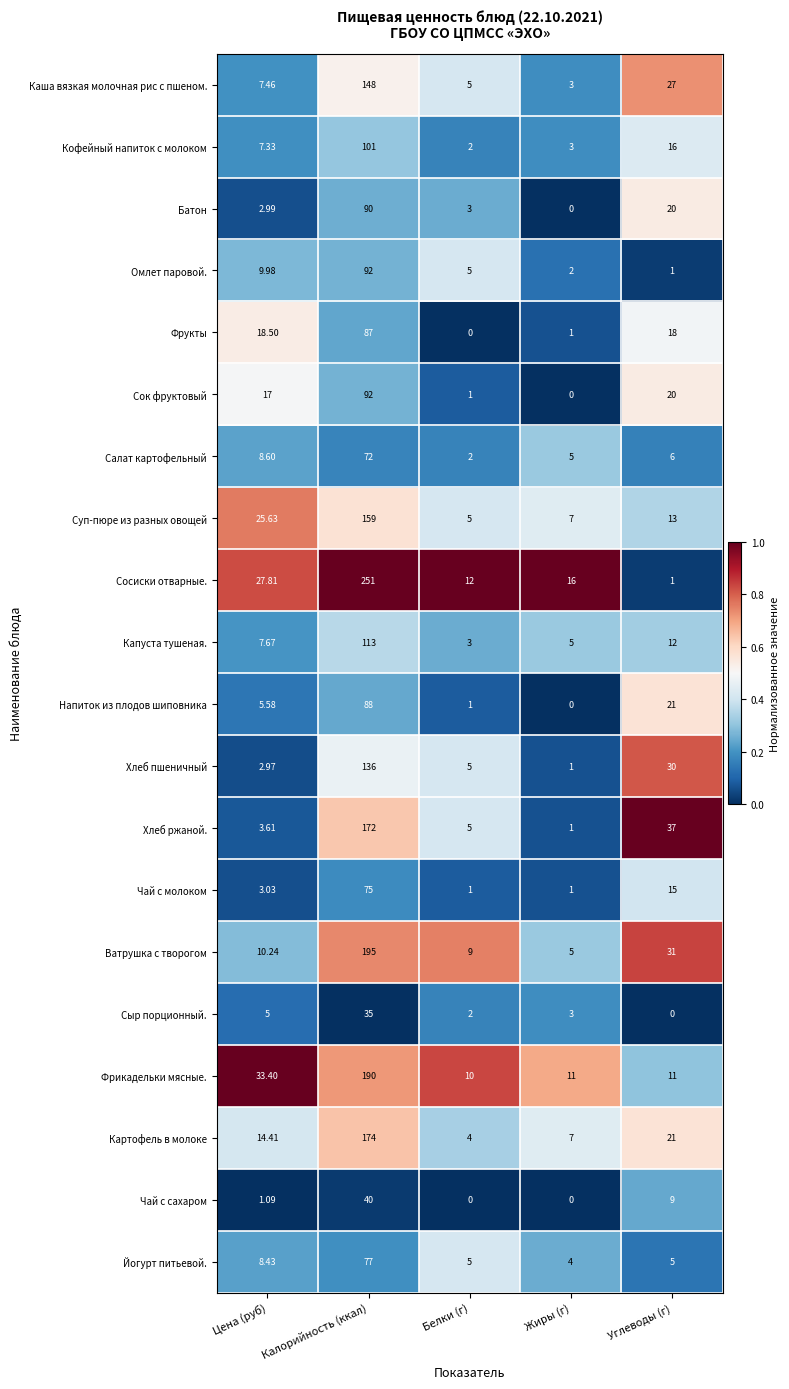

Is the value of Суп-пюре из разных овощей at Цена (руб) greater than the value of Сыр порционный. at Цена (руб)?

Yes